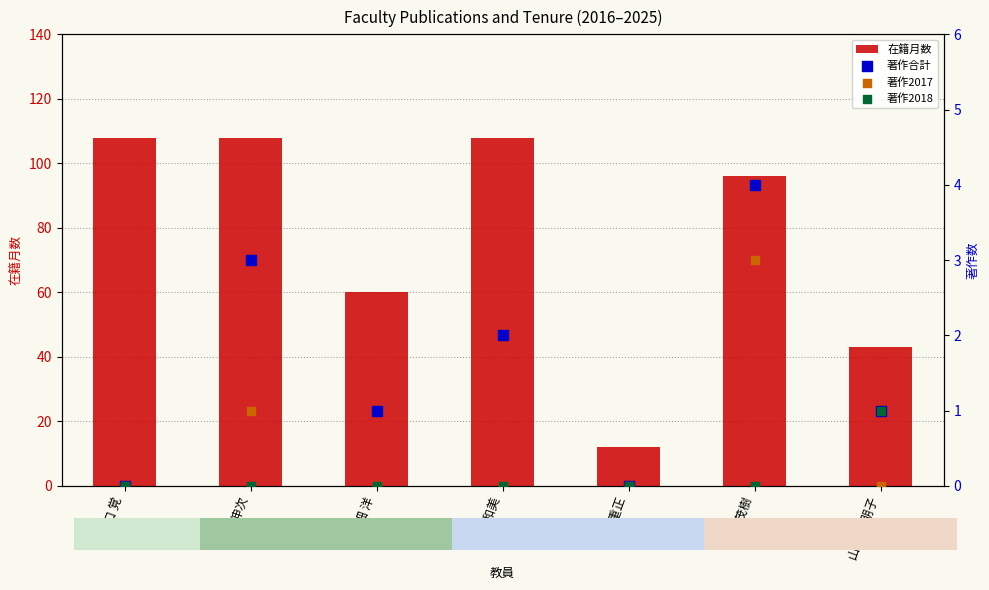

Which series has the largest total across all categories?

在籍月数